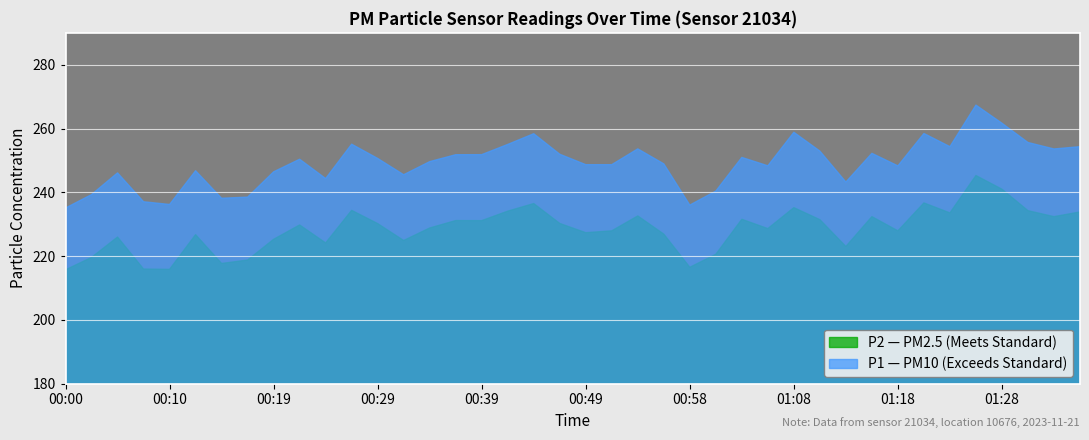

Rank the series at 01:25 from highest to lowest value.

P1, P2